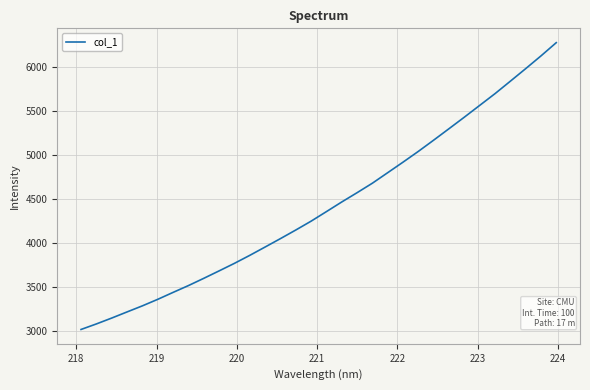

What is the difference between the second highest and second lowest values?

3046.8